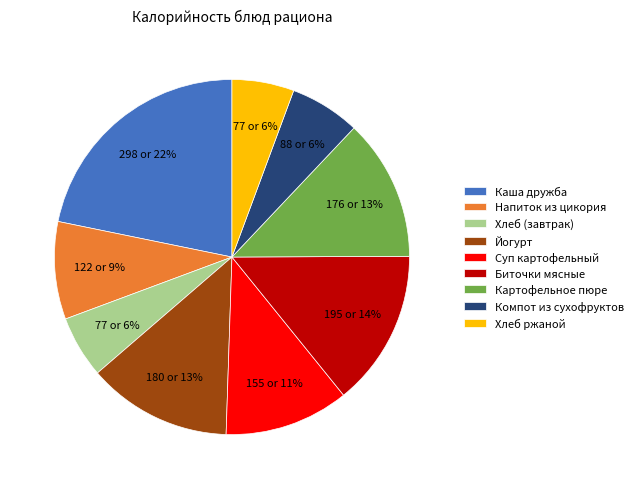

What is the largest slice in the pie chart?

Каша дружба